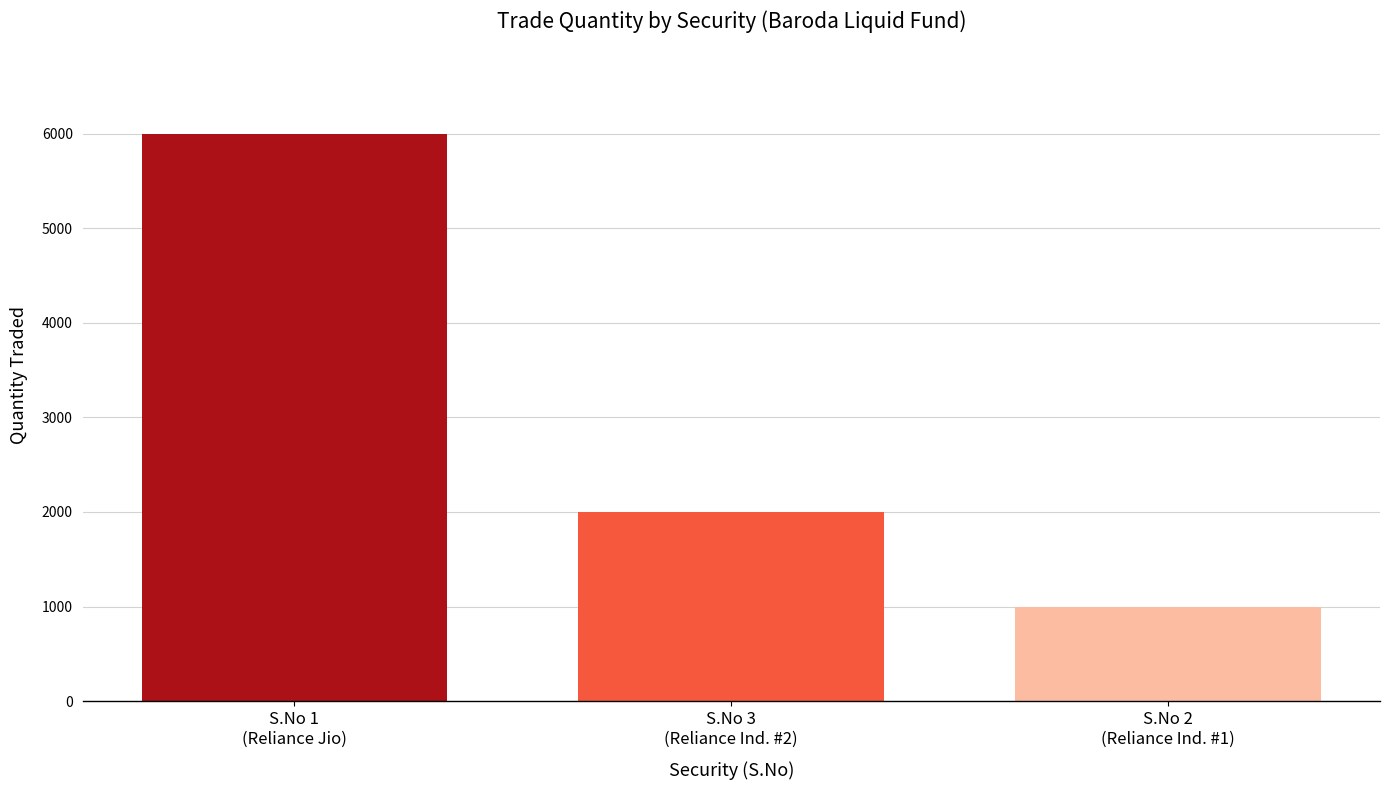

What is the approximate value at S.No 1
(Reliance Jio)?

6000